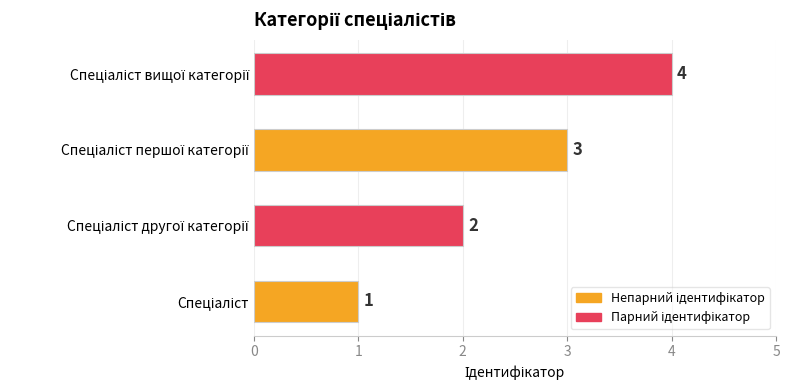

What is the sum of all values?

10